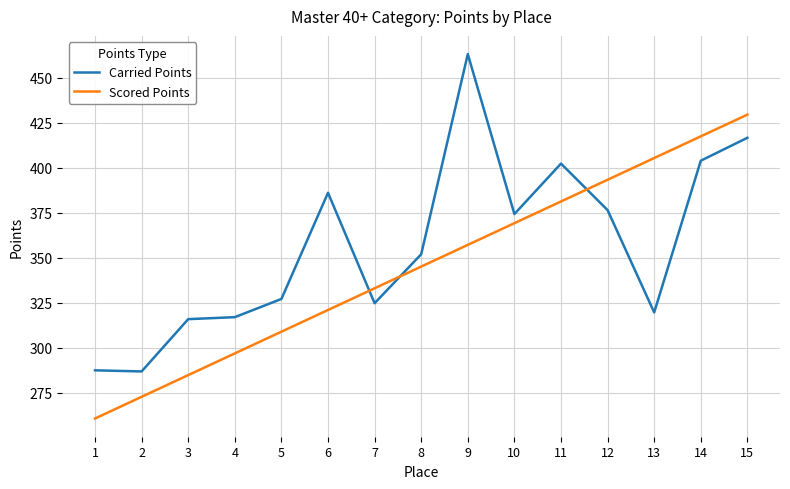

Is the value of Scored Points at 13 greater than the value of Carried Points at 5?

Yes